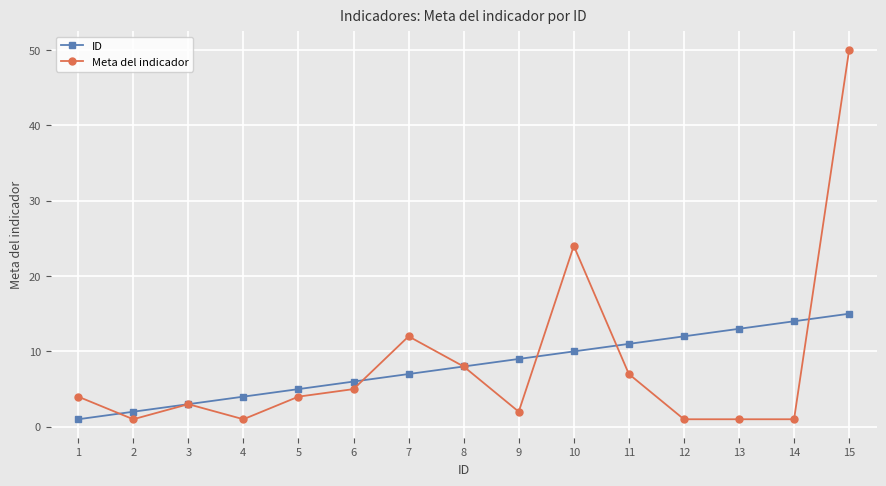

What are all the series names shown in the legend?

ID, Meta del indicador